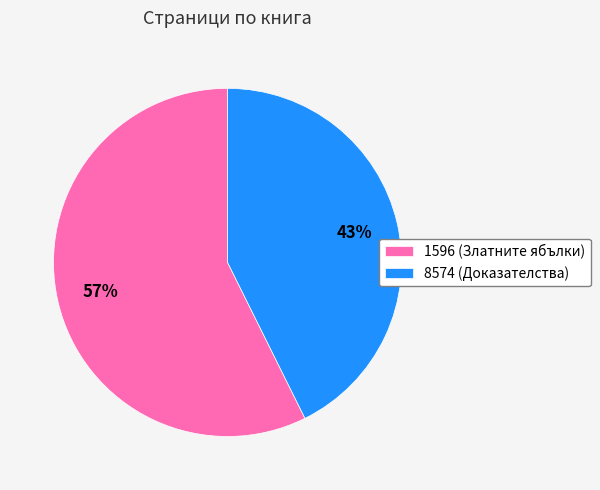

Which slice is the smallest?

8574